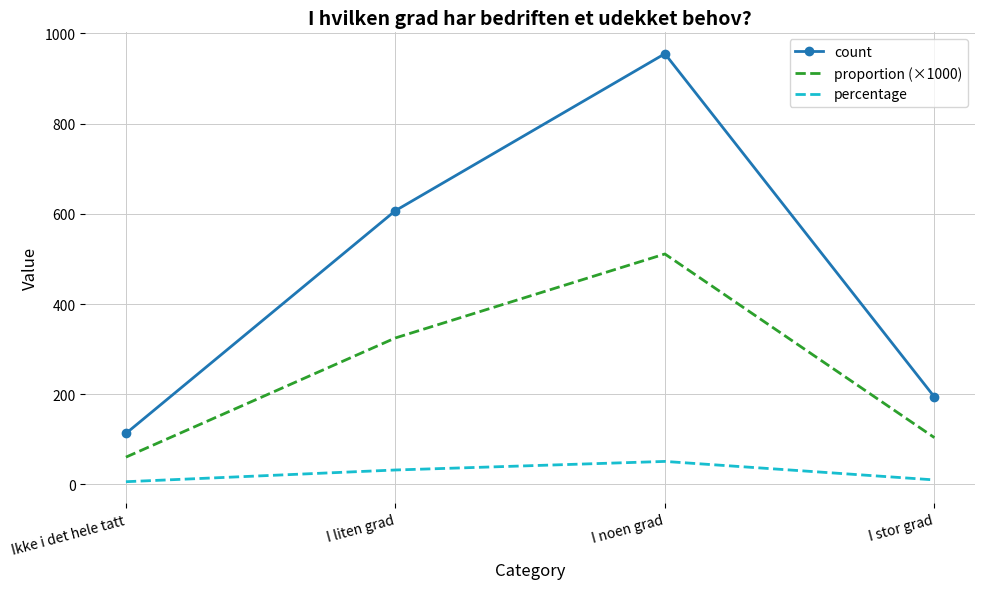

What is the smallest value displayed?

6.0